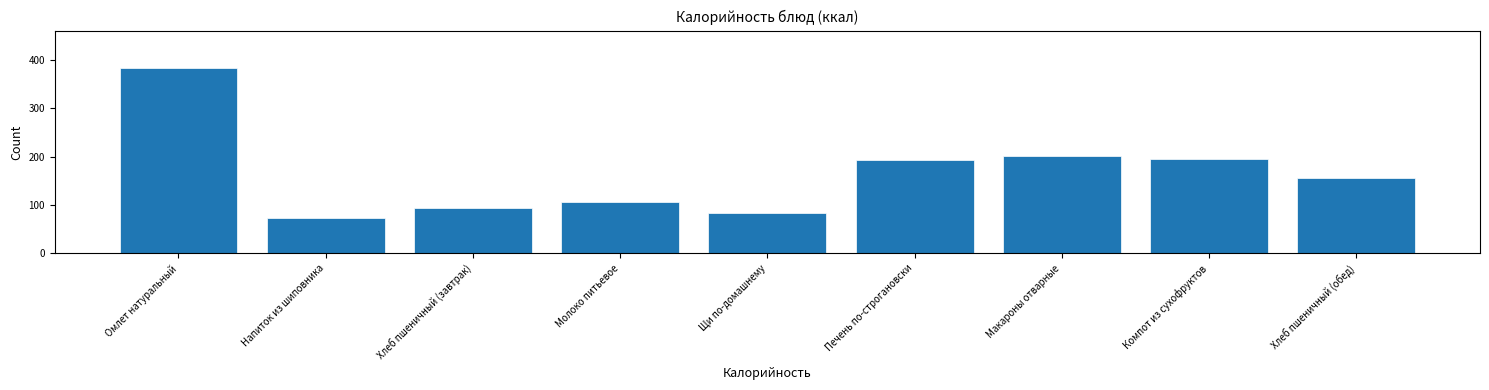

Reading right to left, what are all the values shown in this chart?

155.9	196.0	201.9	192.6	84.5	107.0	93.5	72.8	384.3